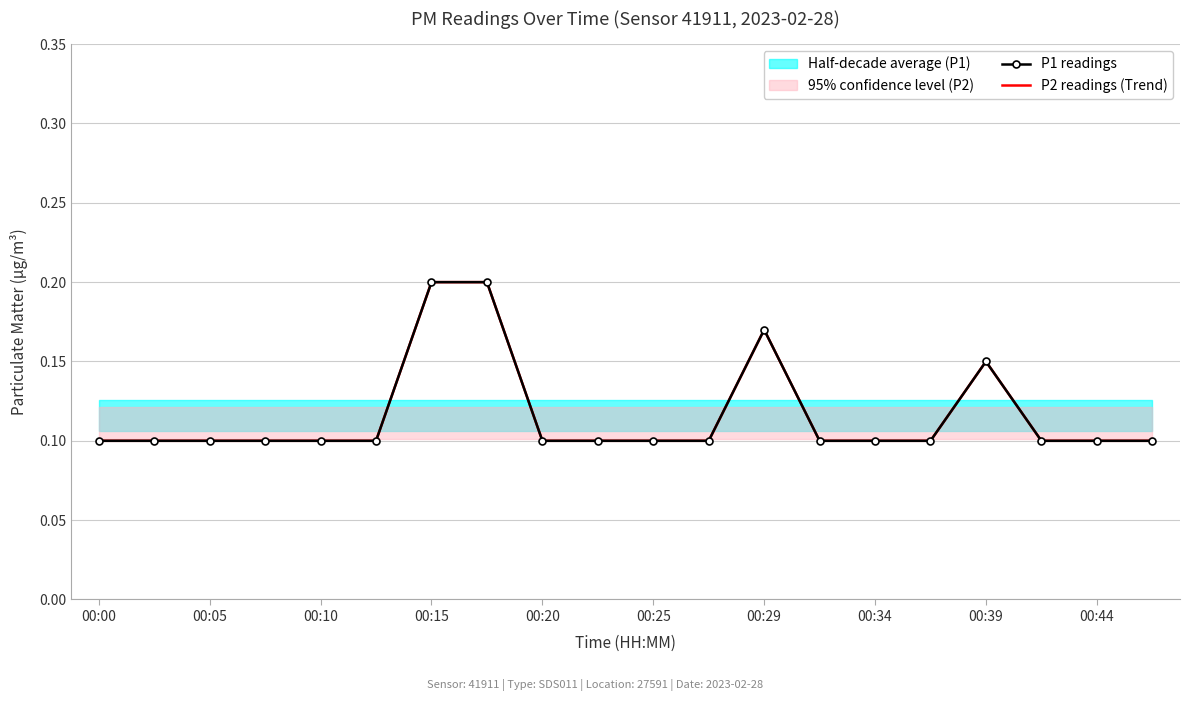

What is the difference between the second highest and minimum values in the P2 readings (Trend) series?

0.1